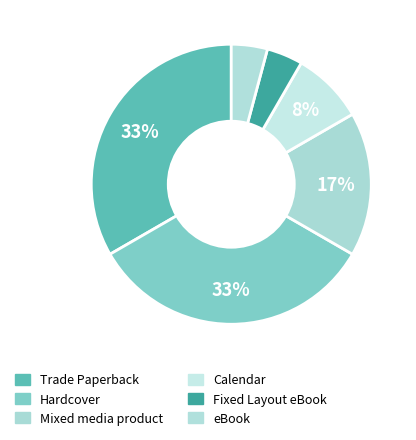

True or false: Trade Paperback accounts for 33% of the total.

True